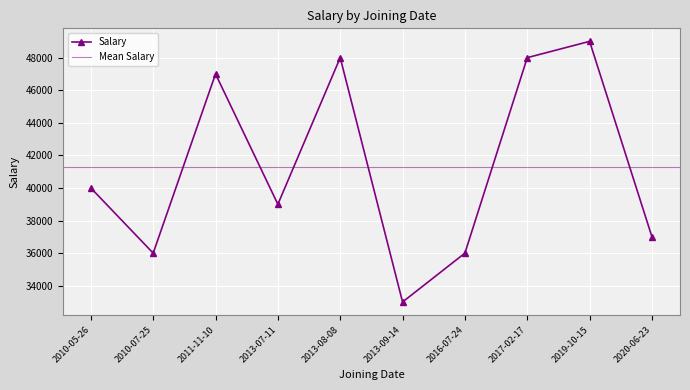

Reading left to right, list all the values displayed in this chart.

40000	36000	47000	39000	48000	33000	36000	48000	49000	37000